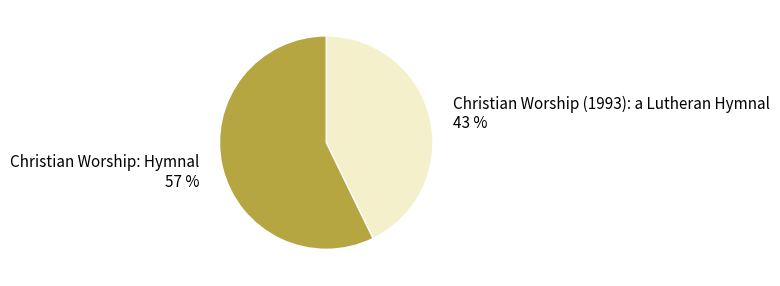

What is the majority slice?

Christian Worship: Hymnal